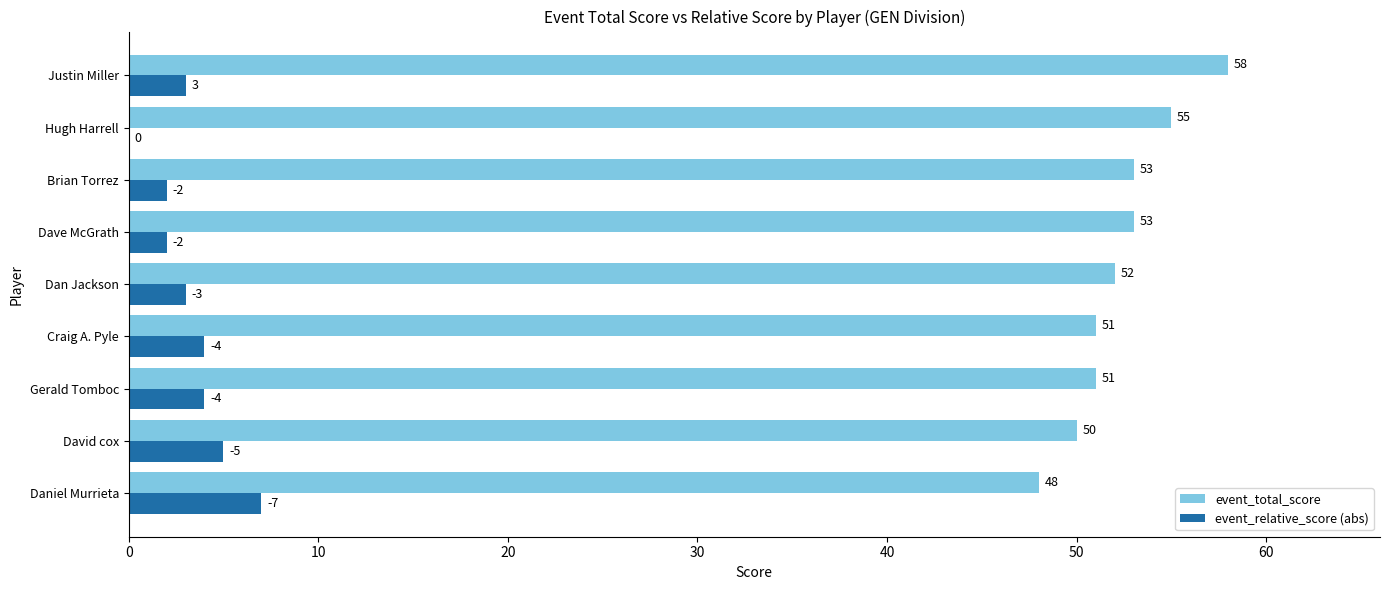

What is the sum of the event_total_score values at Justin Miller and Dave McGrath?

111